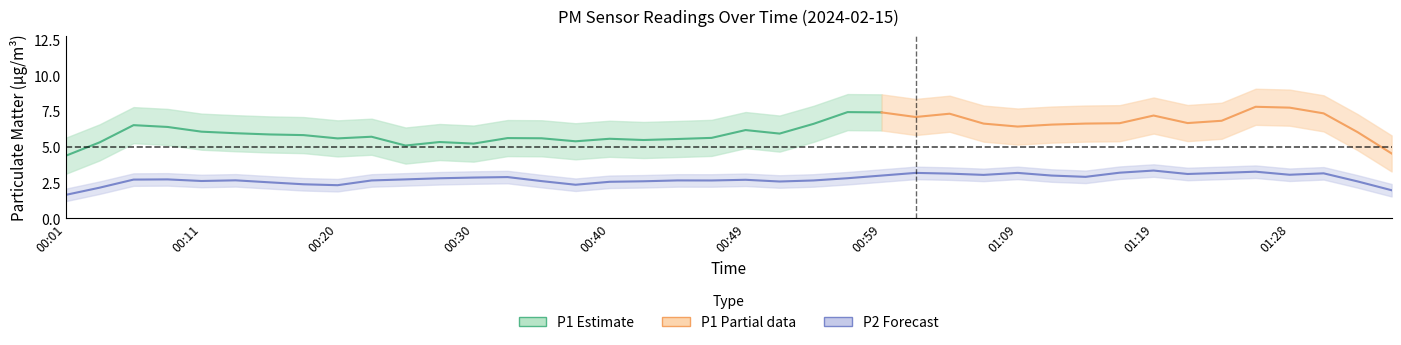

True or false: P1 has more than 2 interior local peaks.

True